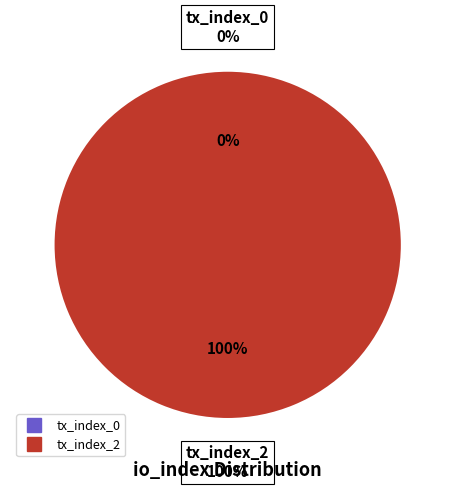

To the nearest percent, what is the average slice percentage?

50%